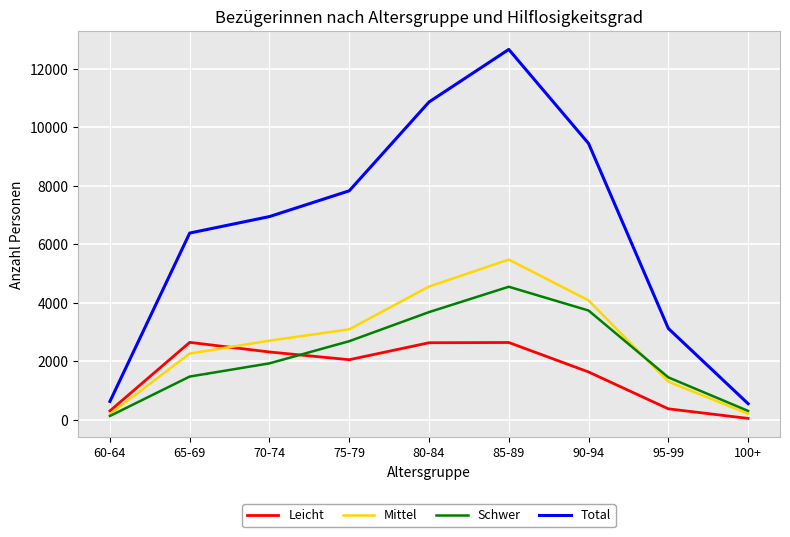

Where is Mittel nearest to the value 2834?

70-74